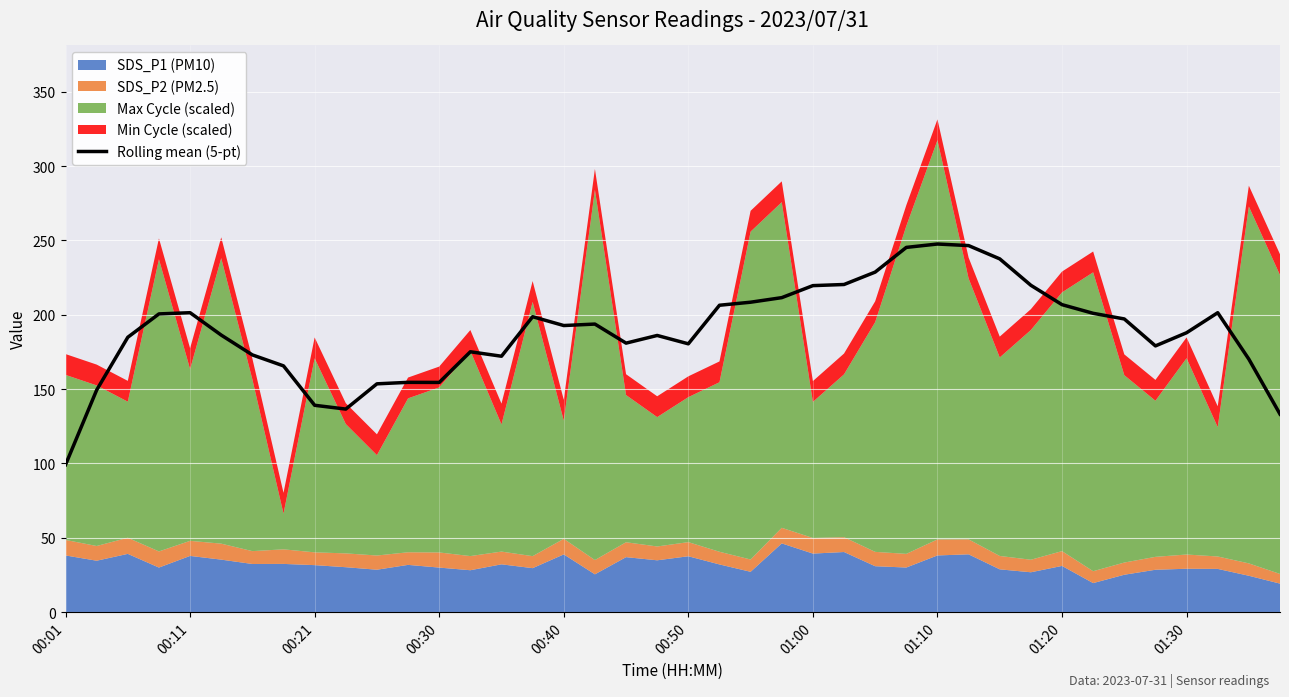

Which category has the lowest value in the Rolling mean (5-pt) series?

00:01